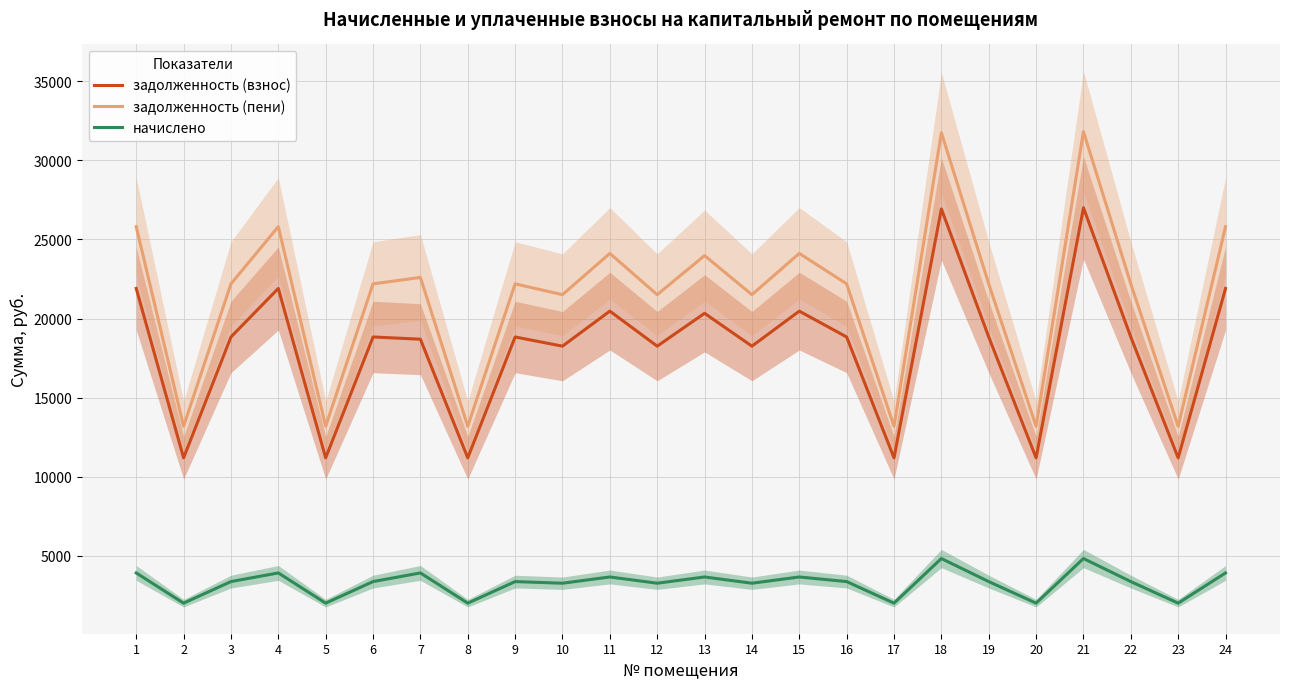

True or false: начислено and задолженность (пени) intersect in this chart.

False